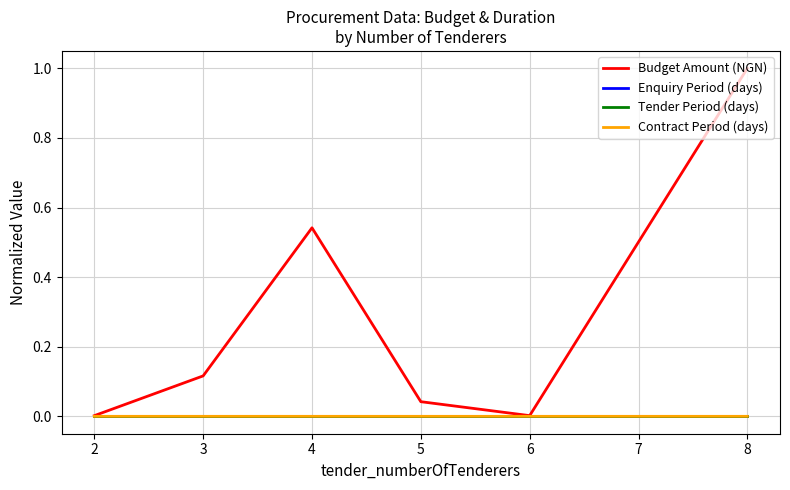

Which series changed the most between 2 and 4?

Budget Amount (NGN)